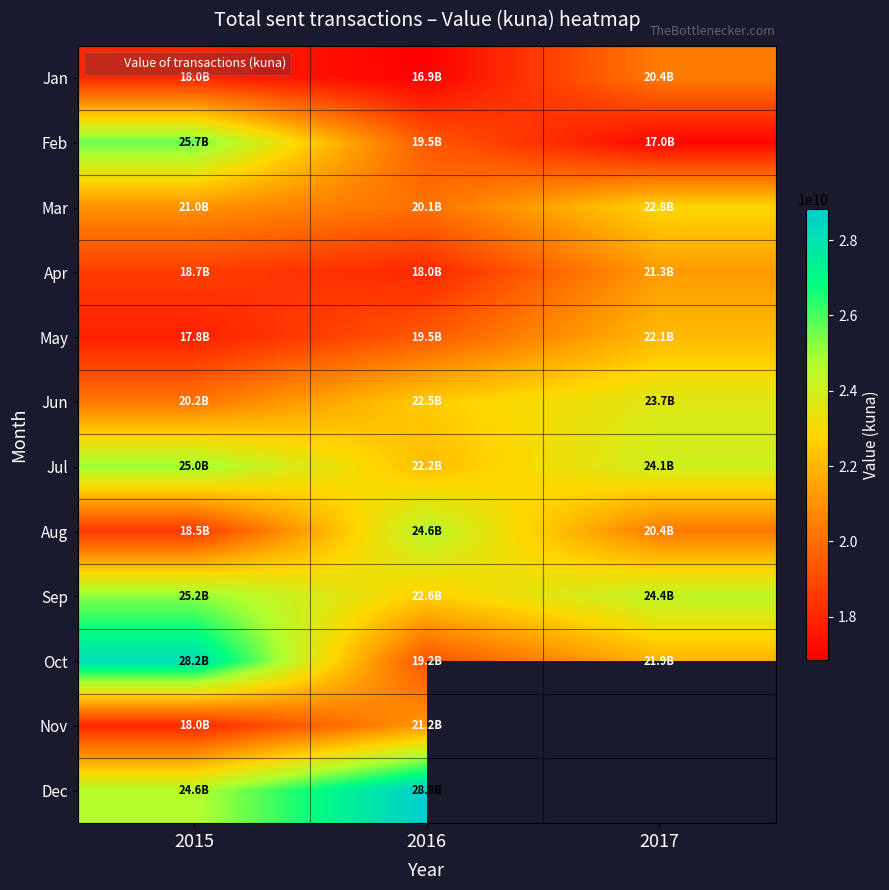

Which series has the largest total across all categories?

Sep